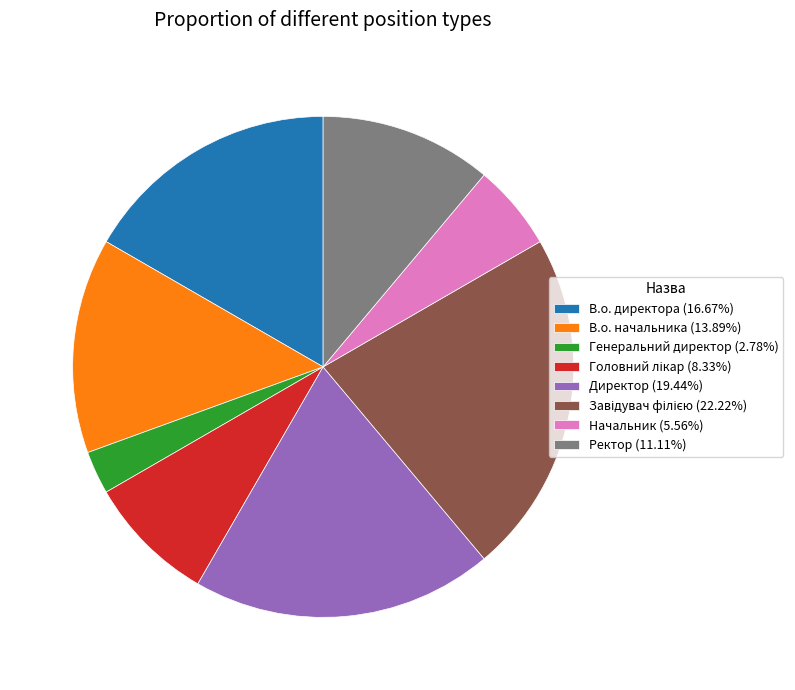

Does Генеральний директор (2.78%) account for over 50% of the chart?

No